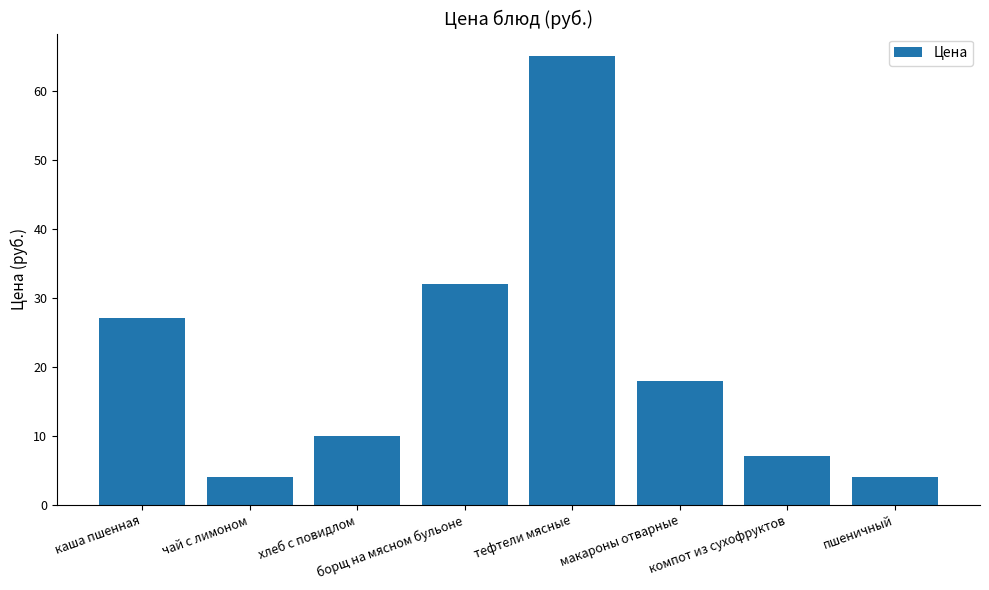

True or false: the data shows 4 at чай с лимоном.

True